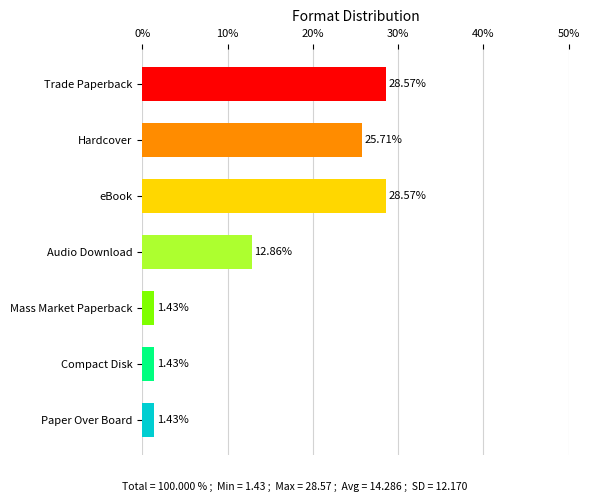

Which has a higher value, Hardcover or Audio Download?

Hardcover